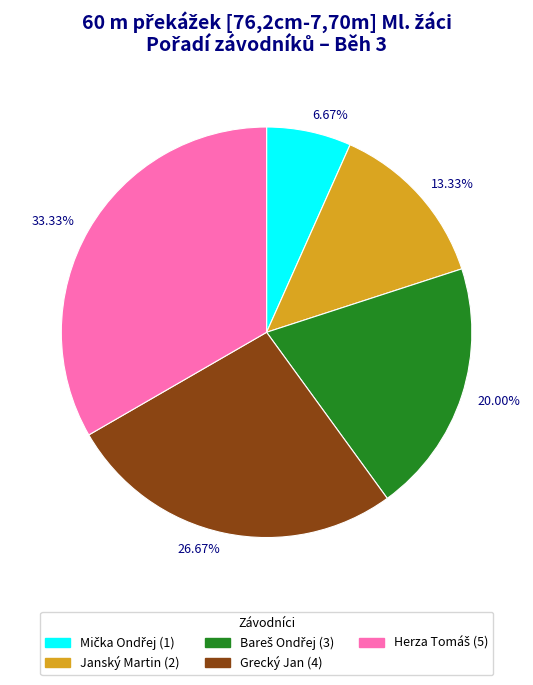

Do Janský Martin and Grecký Jan together represent more than half of the pie?

No